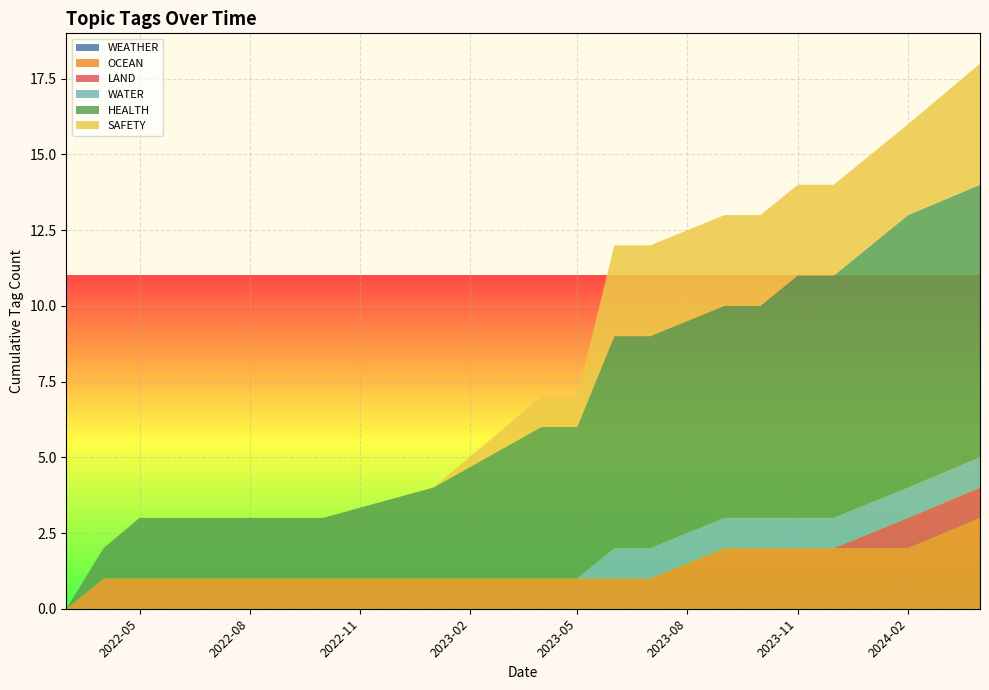

Reading left to right, what are all the values shown in this chart?

WEATHER: 0	0	0	0	0	0	0	0	0	0	0	0	0	0	0	0	0	0	0	0	0	0	0	0	0	0	0	0	0	0	0	0	0	0	0	0	0	0	0	0
OCEAN: 0	1	0	0	0	0	0	0	0	1	0	0	0	0	0	0	0	0	0	0	0	0	0	0	0	0	0	0	0	0	0	0	0	0	1	0	0	0	0	0
LAND: 0	0	0	1	0	0	0	0	0	0	0	0	0	0	0	0	0	0	0	0	0	0	0	0	0	0	0	0	0	0	0	0	0	0	0	0	0	0	0	0
WATER: 0	0	0	0	0	0	0	0	0	0	0	0	0	0	0	1	0	0	0	0	0	0	0	0	0	0	0	0	0	0	0	0	0	0	0	0	0	0	0	0
HEALTH: 0	0	0	1	0	0	1	0	0	0	0	0	0	1	0	0	1	0	0	0	1	0	1	1	0	0	0	0	0	0	0	0	1	0	0	0	0	1	0	0
SAFETY: 1	0	0	0	0	0	0	0	0	0	0	0	0	0	0	1	1	0	0	0	1	0	0	0	0	0	0	0	0	0	0	0	0	0	0	0	0	0	0	0